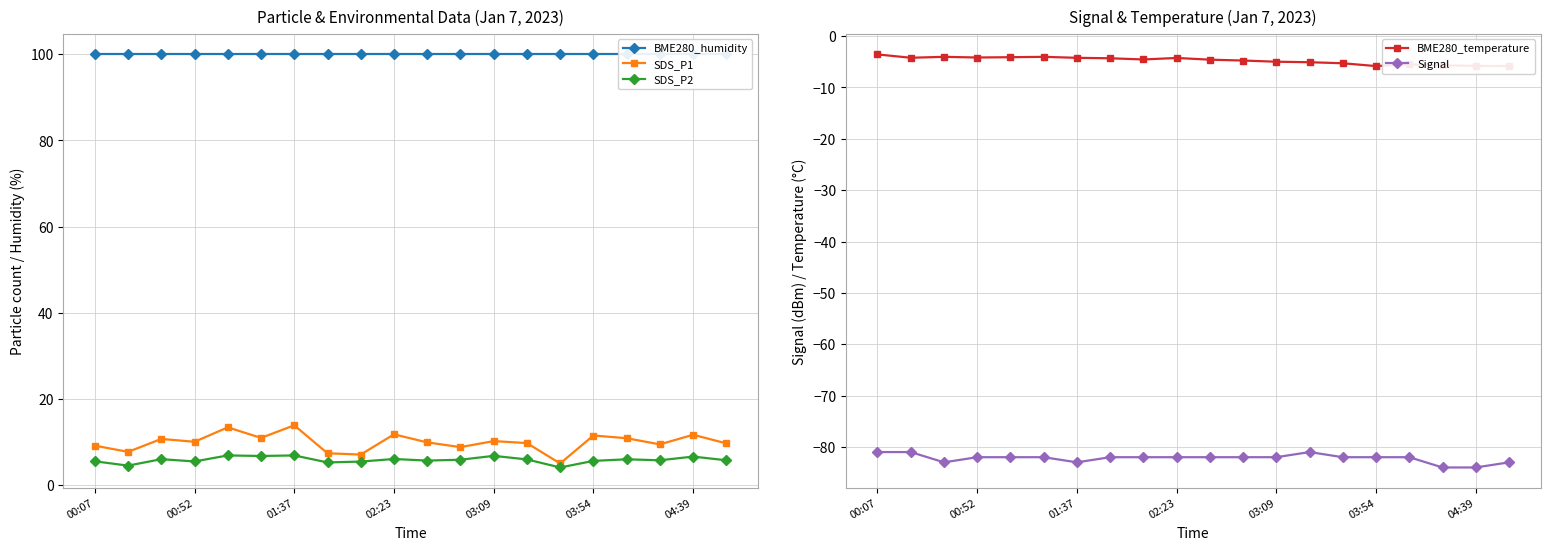

At which label does SDS_P1 first exceed 9?

00:07